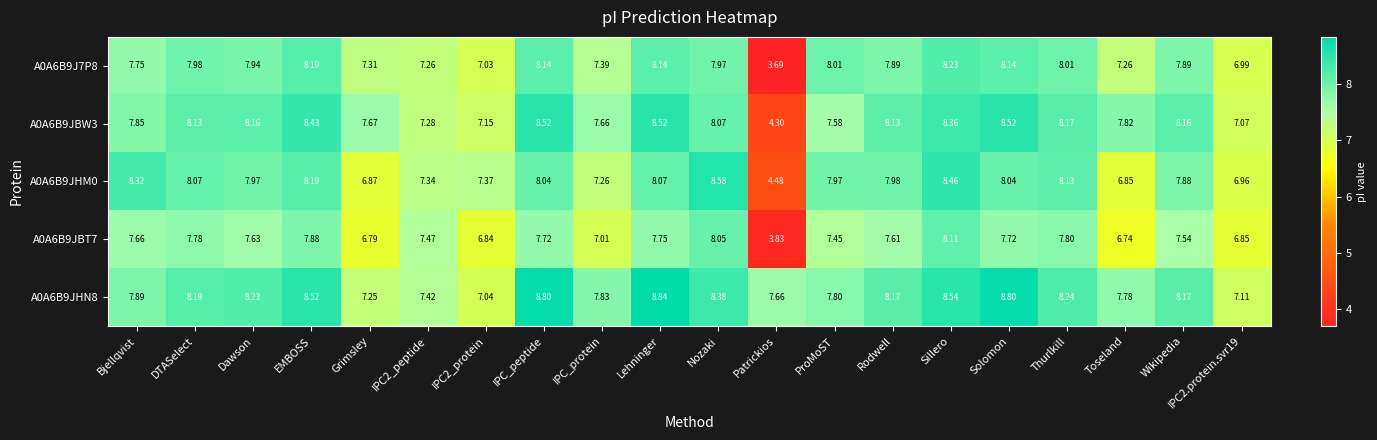

Where does the A0A6B9JHN8 series first go above 8?

DTASelect